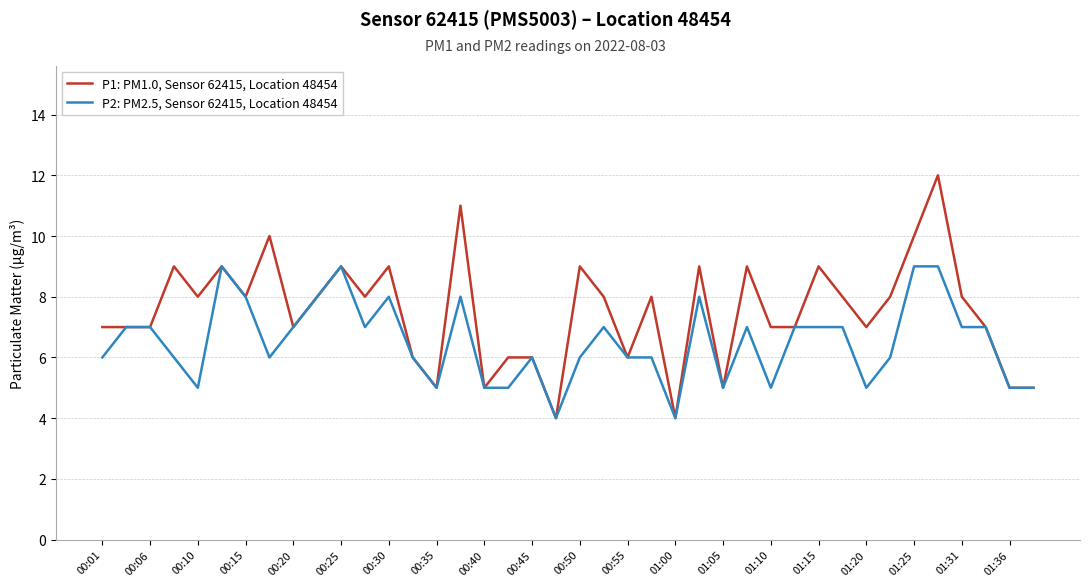

How many lines are shown in the chart?

2